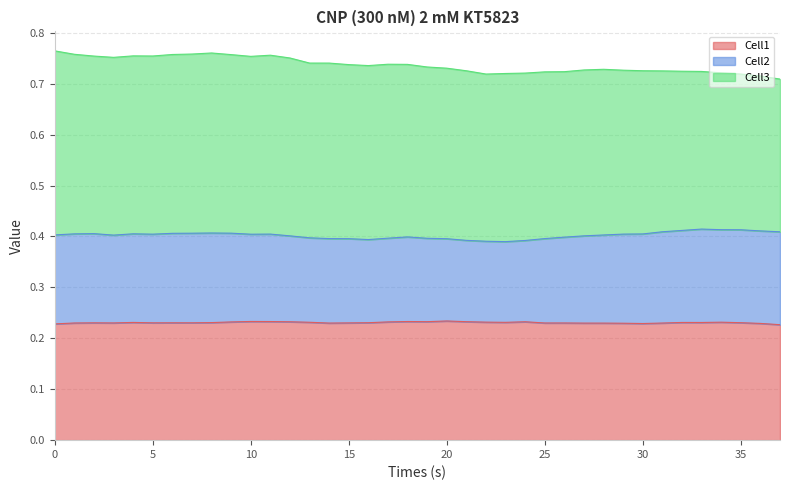

What is the highest value of the Cell2 series?

0.4